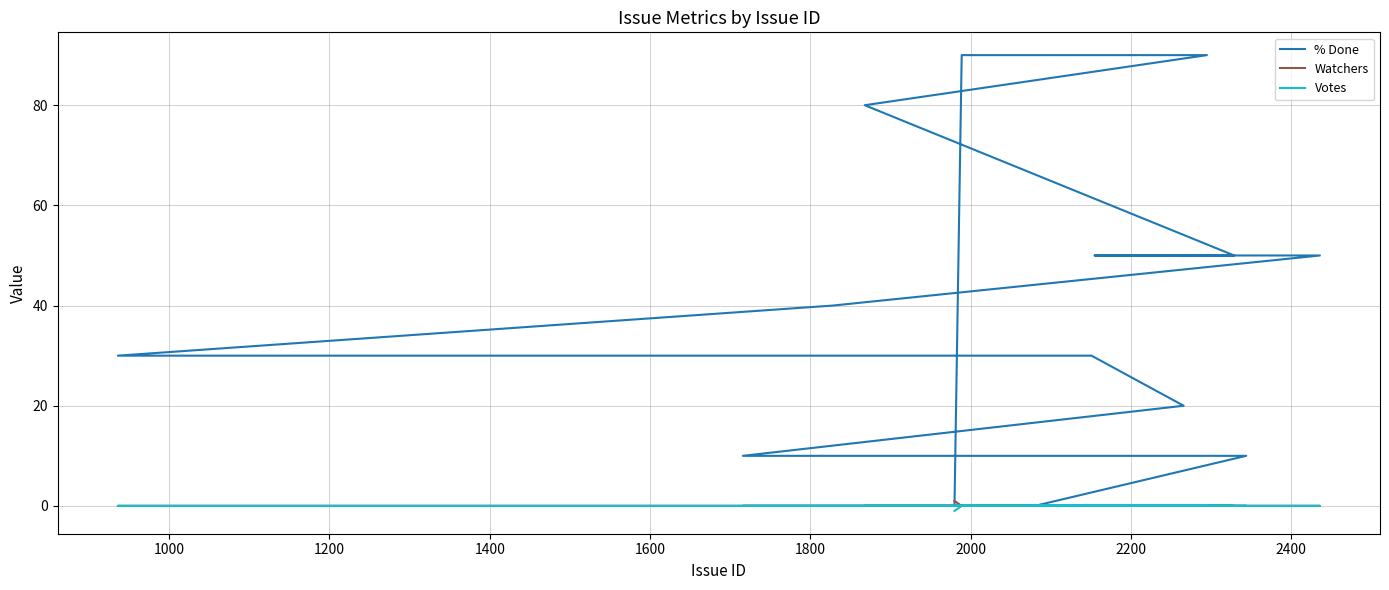

What is the maximum value for % Done?

90